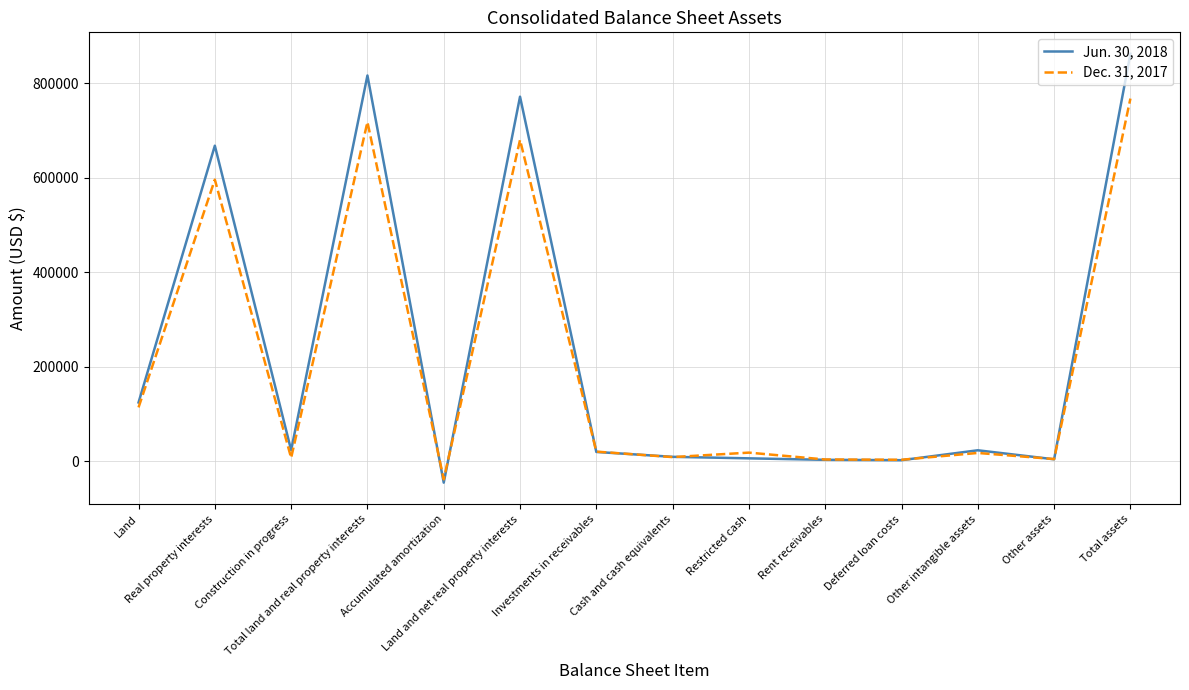

Does the chart have visible grid lines?

Yes